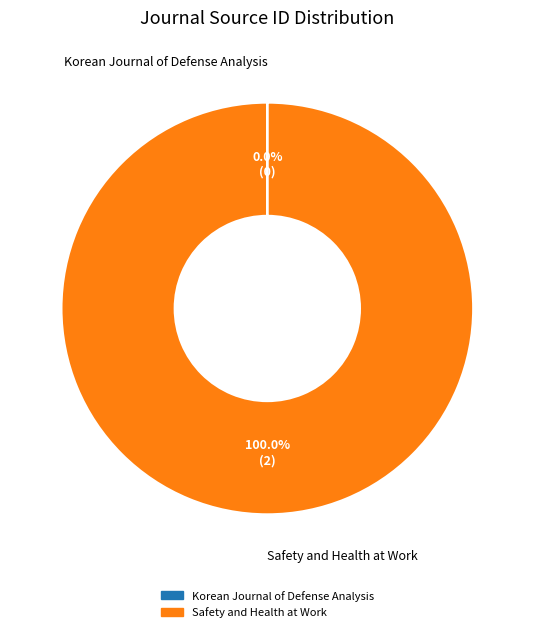

Is there any slice that represents more than half of the pie?

Yes